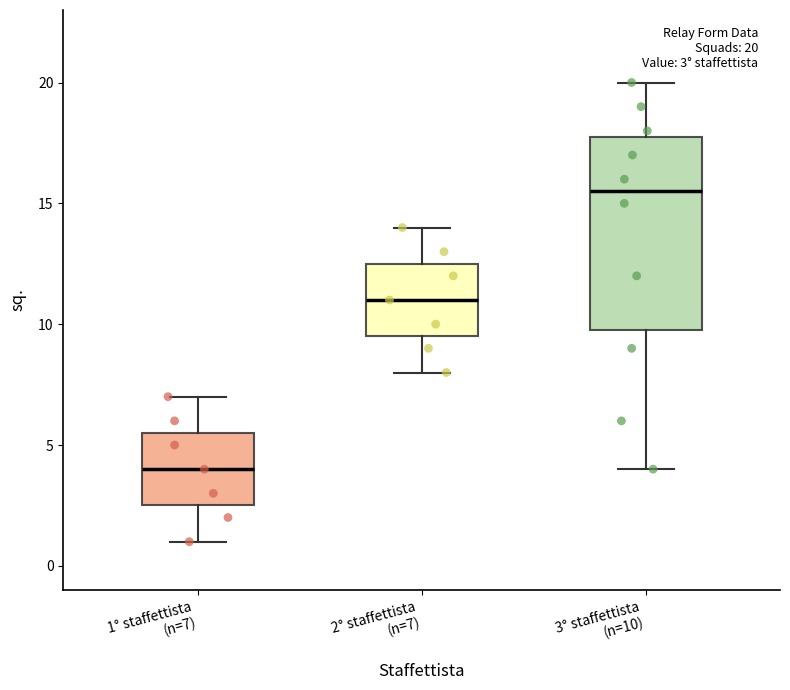

Which box has the lowest median line?

1° staffettista (n=7)